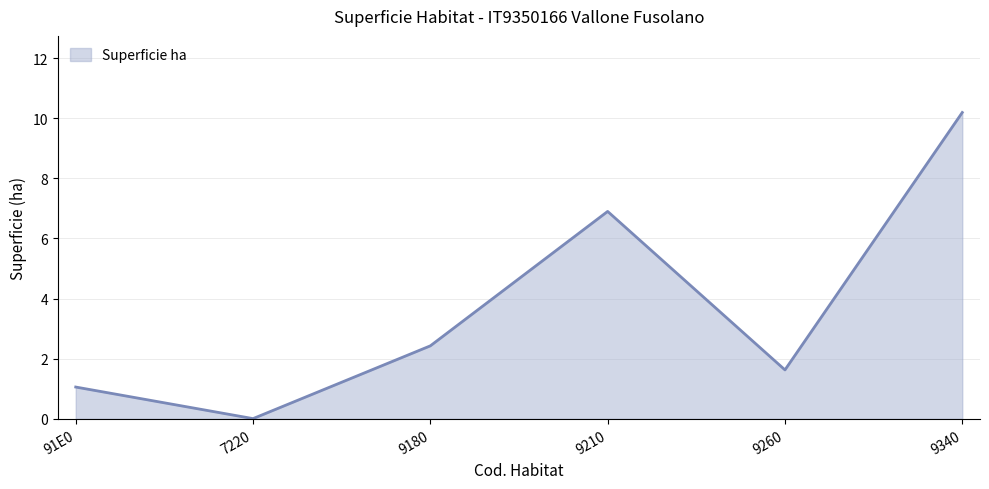

The value at 9260 is 1.6. True or false?

True